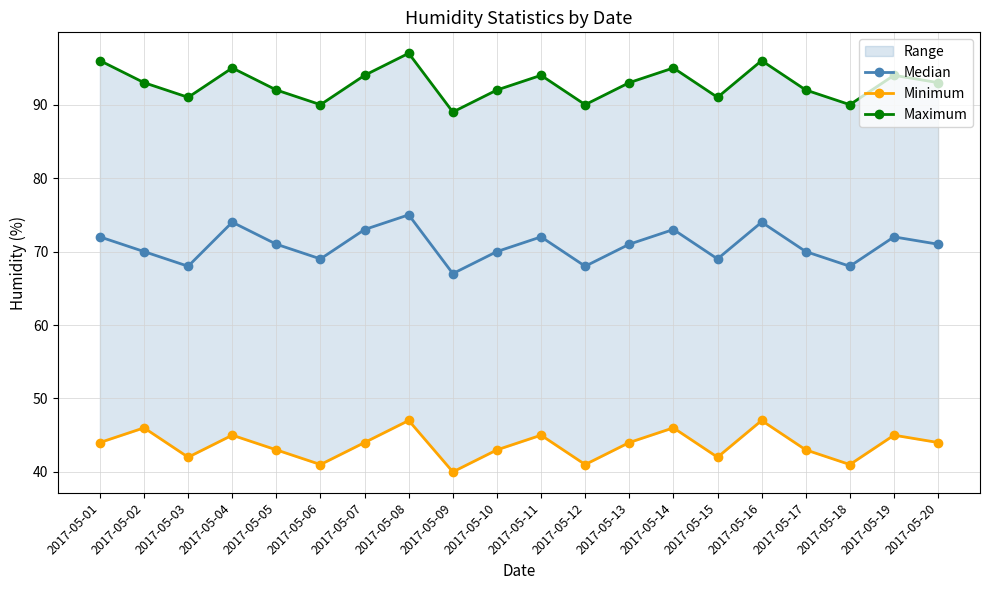

At 2017-05-19, list the series in order from smallest to largest.

Minimum, Median, Maximum